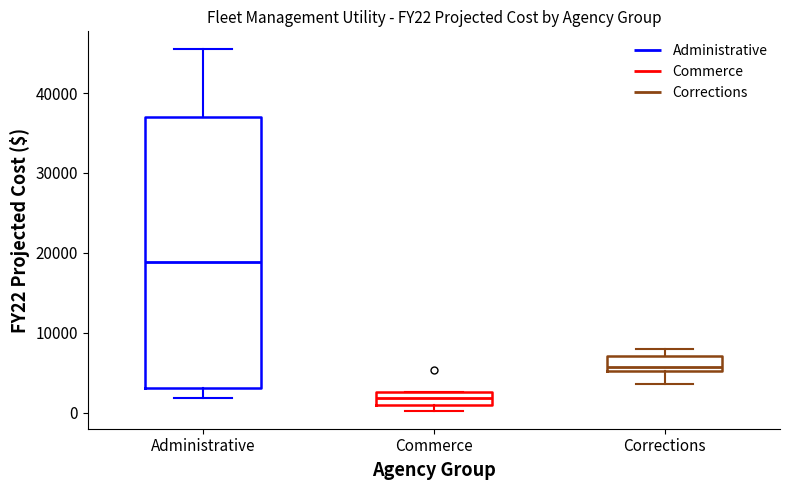

Which box has the lowest median line?

Commerce